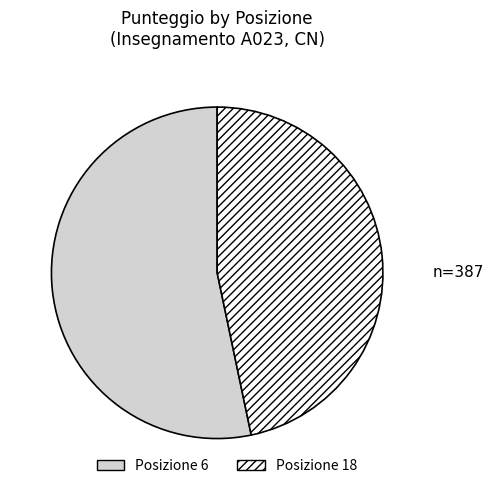

Combined, do Posizione 18 and Posizione 6 account for over 50%?

Yes